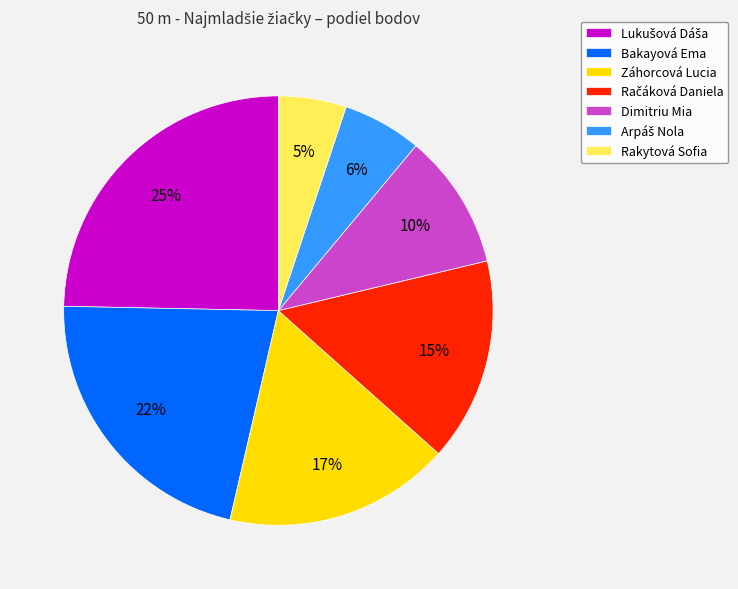

Approximately how many times larger is the value at Záhorcová Lucia compared to Bakayová Ema?

0.8